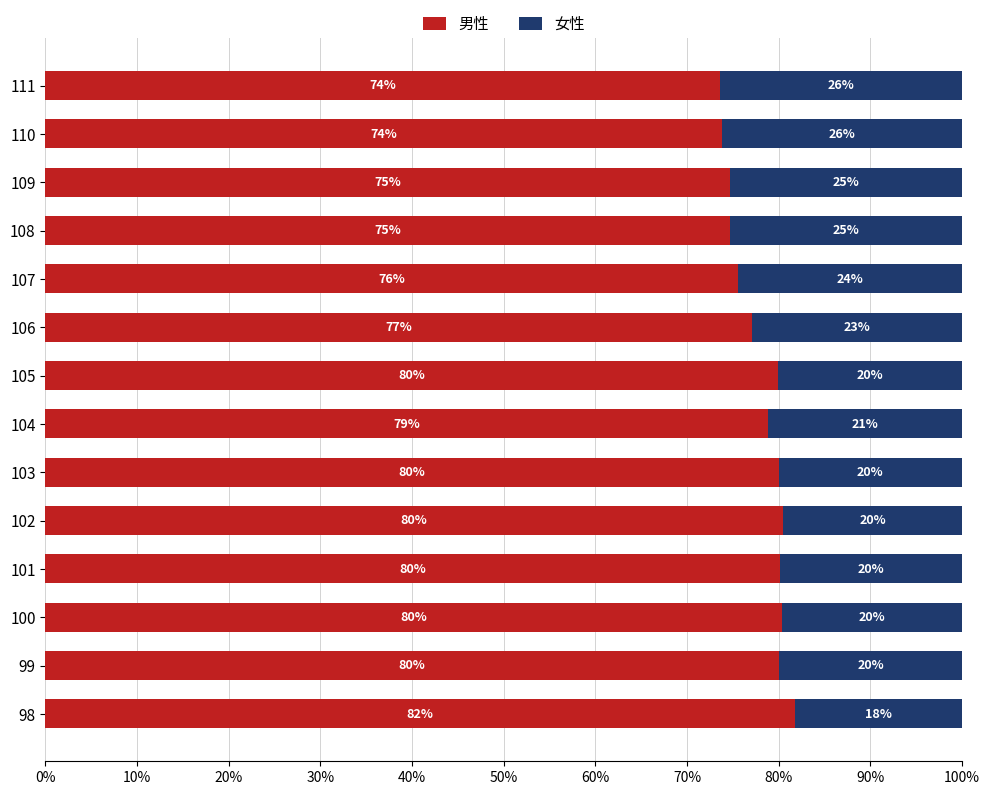

Which category has the lowest value in the 男性 series?

111